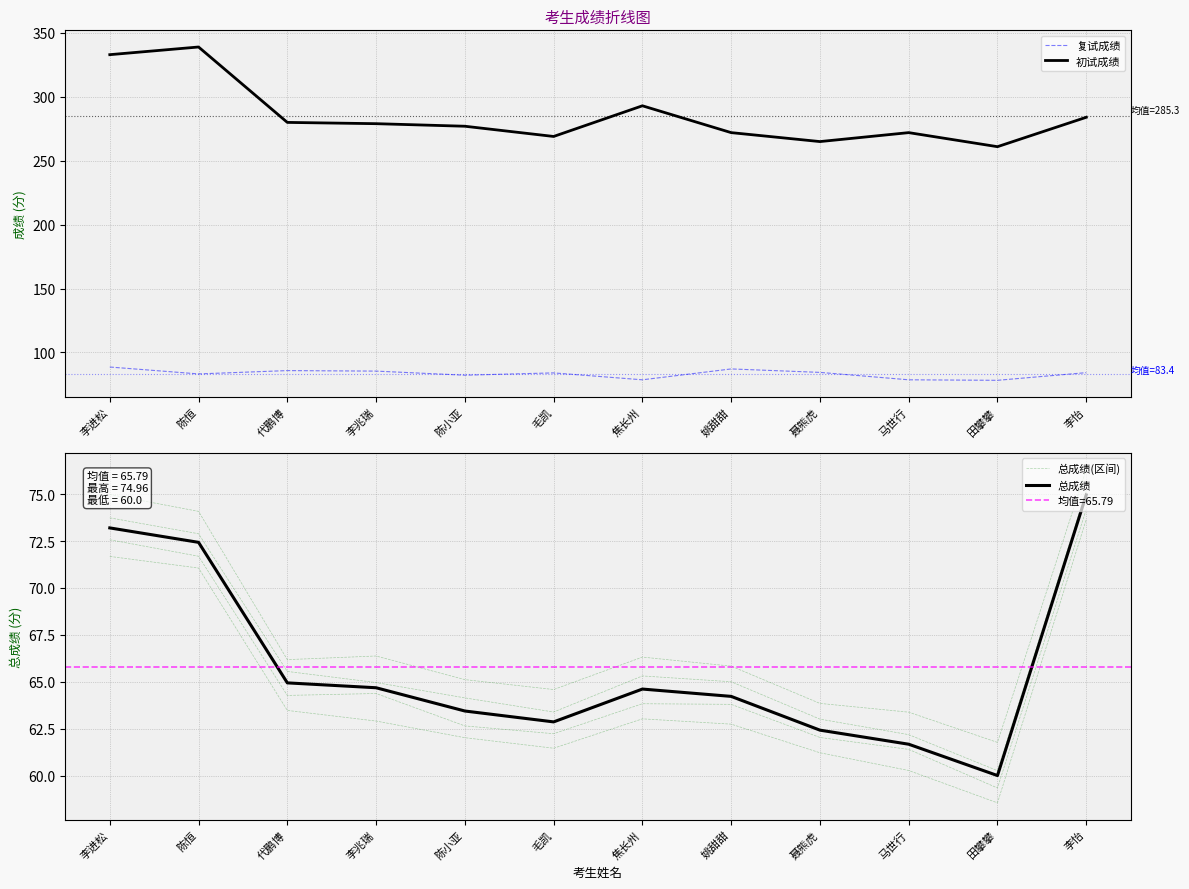

What is the difference between the 总成绩(区间) values at 李进松 and 姚甜甜?

8.9